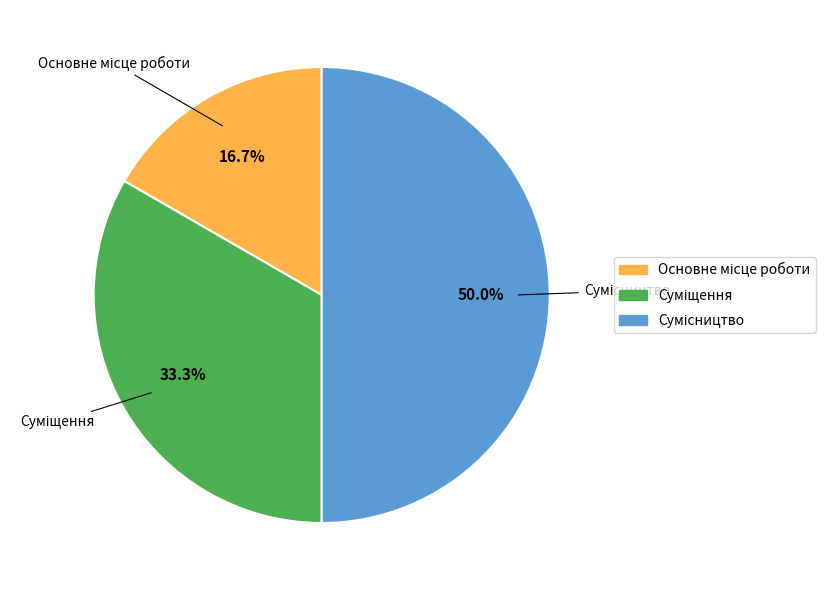

What percentage is the Основне місце роботи slice, to the nearest percent?

17%